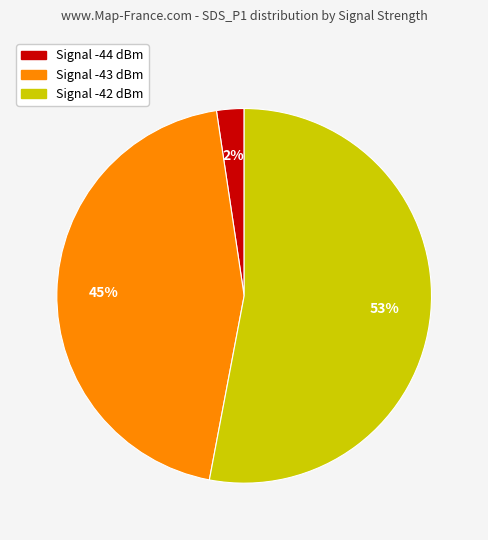

To the nearest percent, what is the average slice percentage?

33%